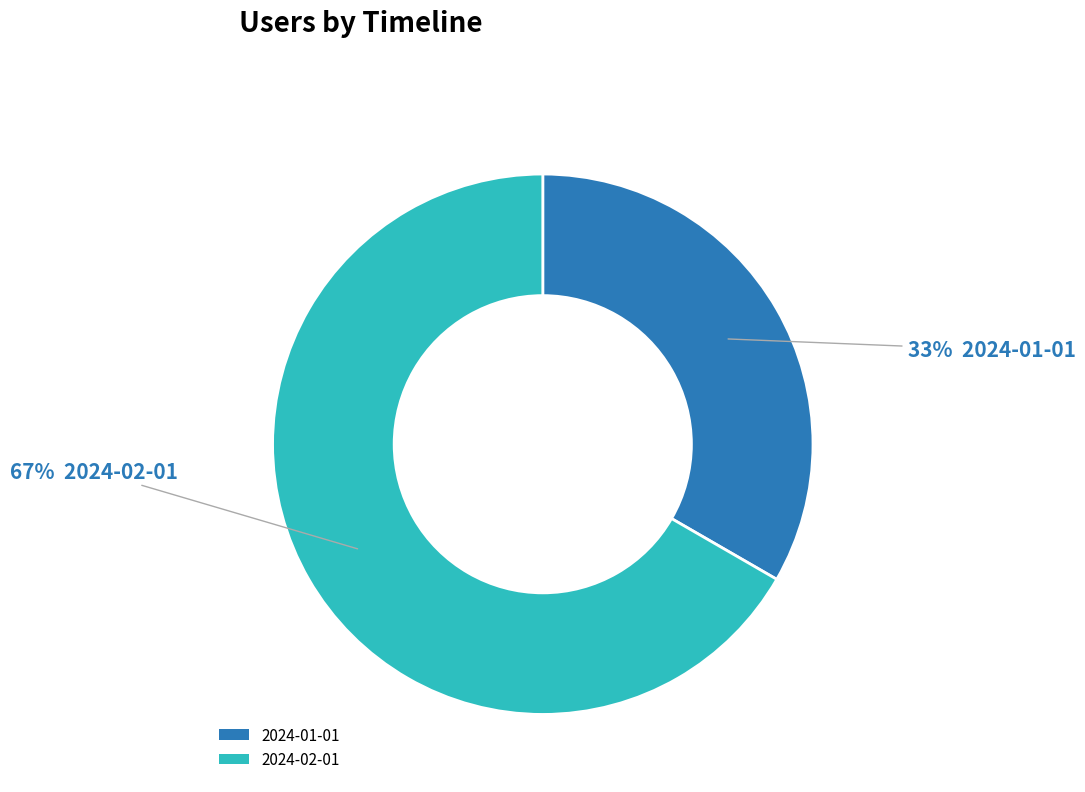

Which slice represents more than half of the pie?

2024-02-01